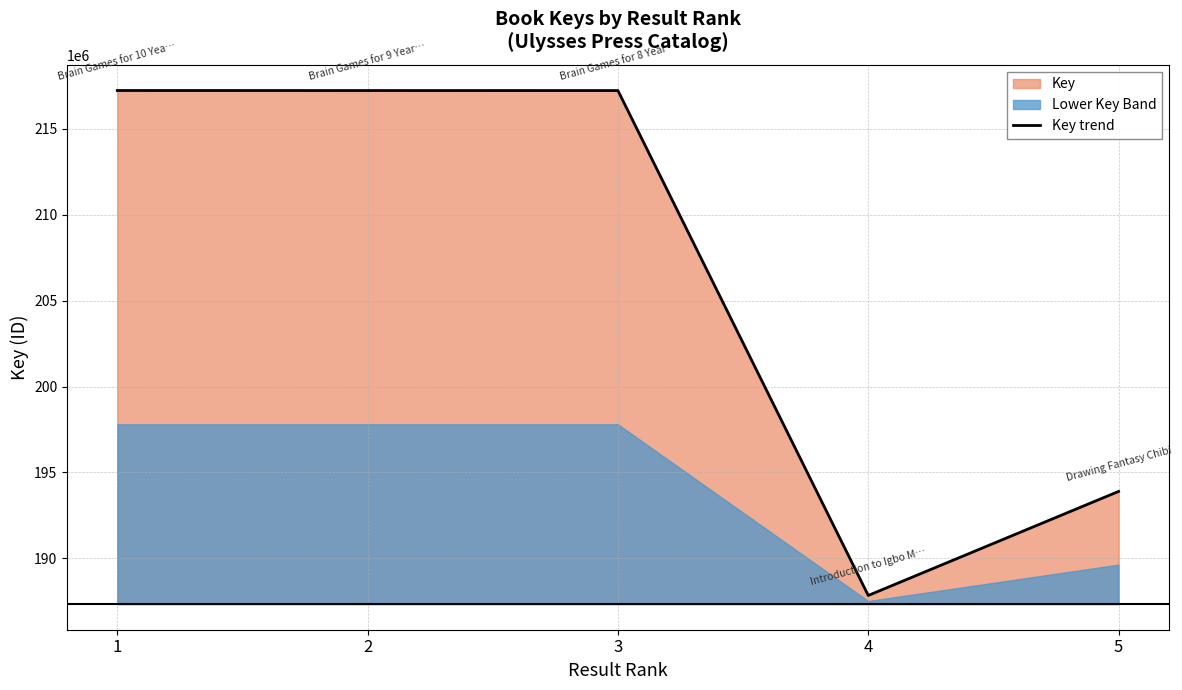

Where is the data nearest to the value 202535145?

5